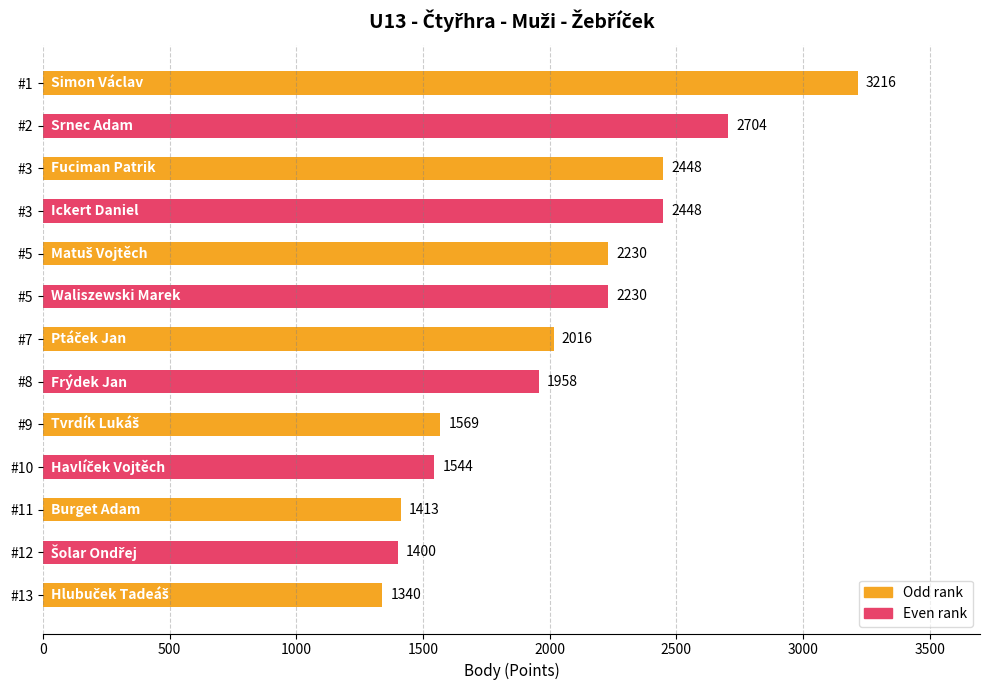

Does the chart contain any negative values?

No